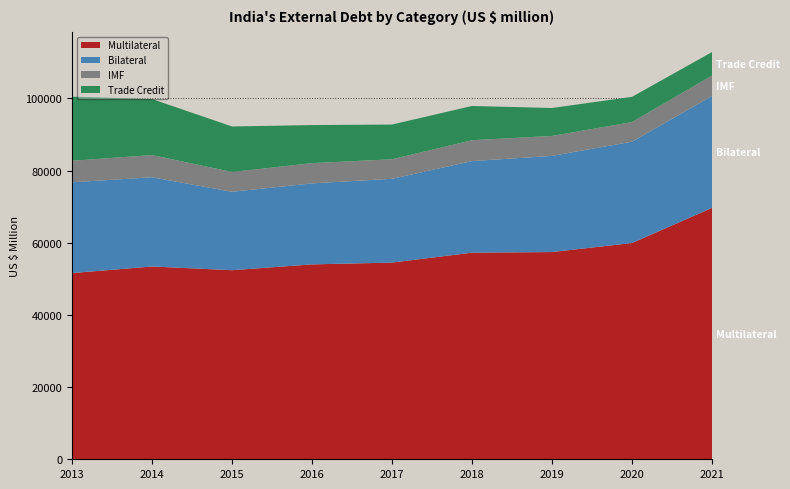

Reading left to right, what are all the values shown in this chart?

Multilateral: 2013=51590	2014=53418	2015=52391	2016=54000	2017=54499	2018=57249	2019=57419	2020=59919	2021=69668
Bilateral: 2013=25158	2014=24727	2015=21726	2016=22448	2017=23214	2018=25373	2019=26646	2020=28080	2021=31007
IMF: 2013=5964	2014=6149	2015=5488	2016=5605	2017=5410	2018=5784	2019=5523	2020=5430	2021=5638
Trade Credit: 2013=17760	2014=15518	2015=12608	2016=10548	2017=9625	2018=9485	2019=7747	2020=6993	2021=6514